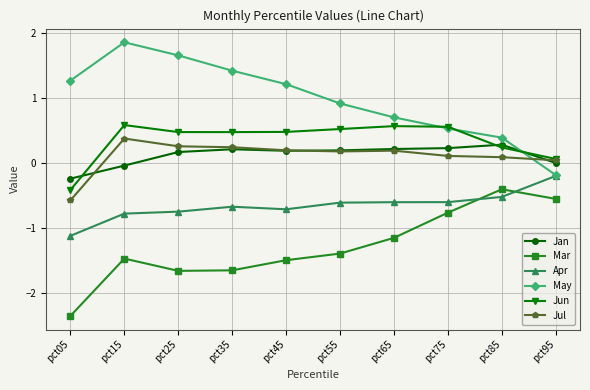

The Jul series shows 0.4 at pct15. True or false?

True